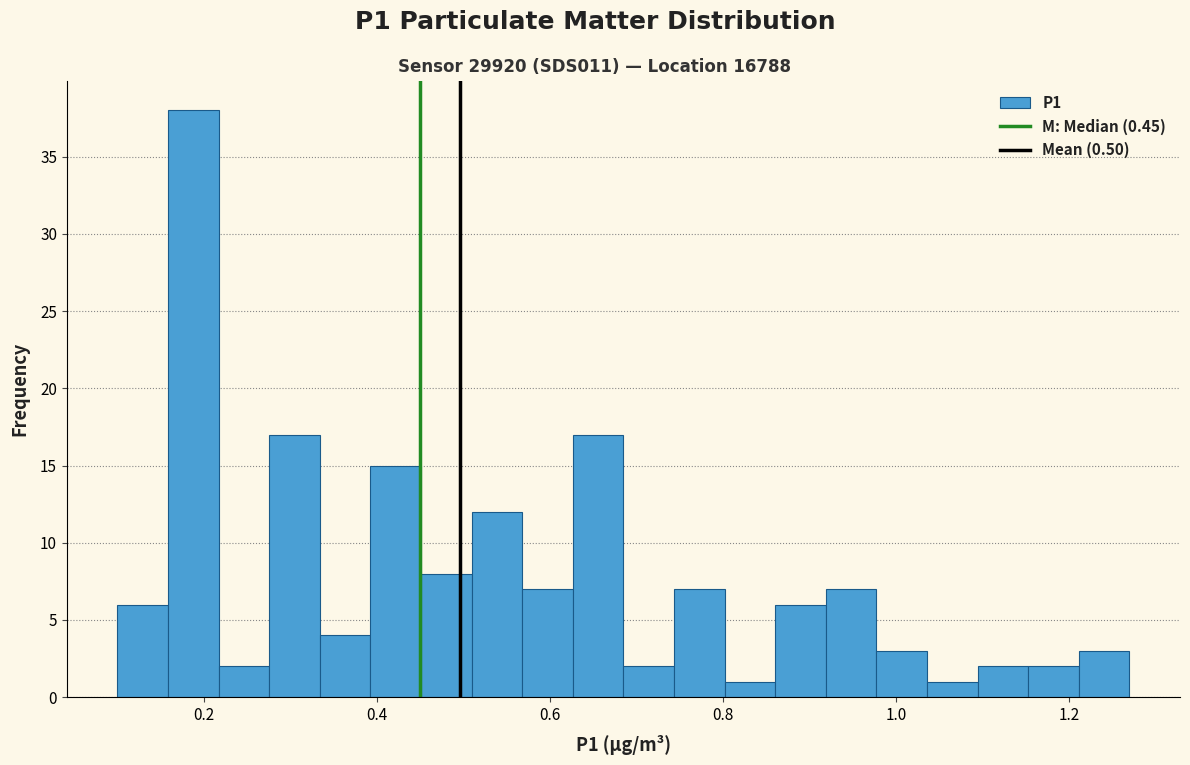

Read against the x-axis, roughly where is the centre of the tallest bar?

0.18